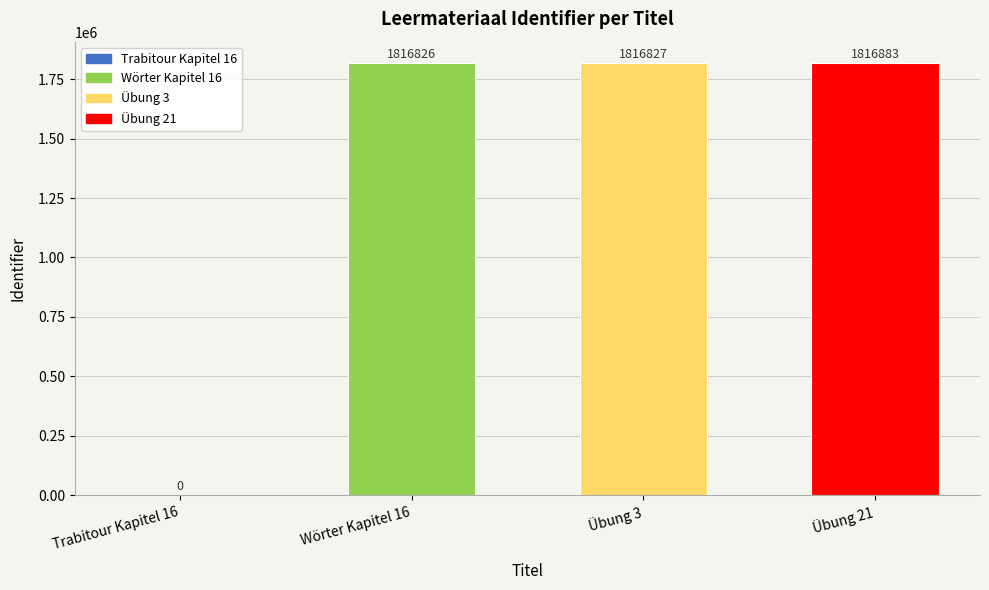

Reading left to right, list all the values displayed in this chart.

0	1816826	1816827	1816883